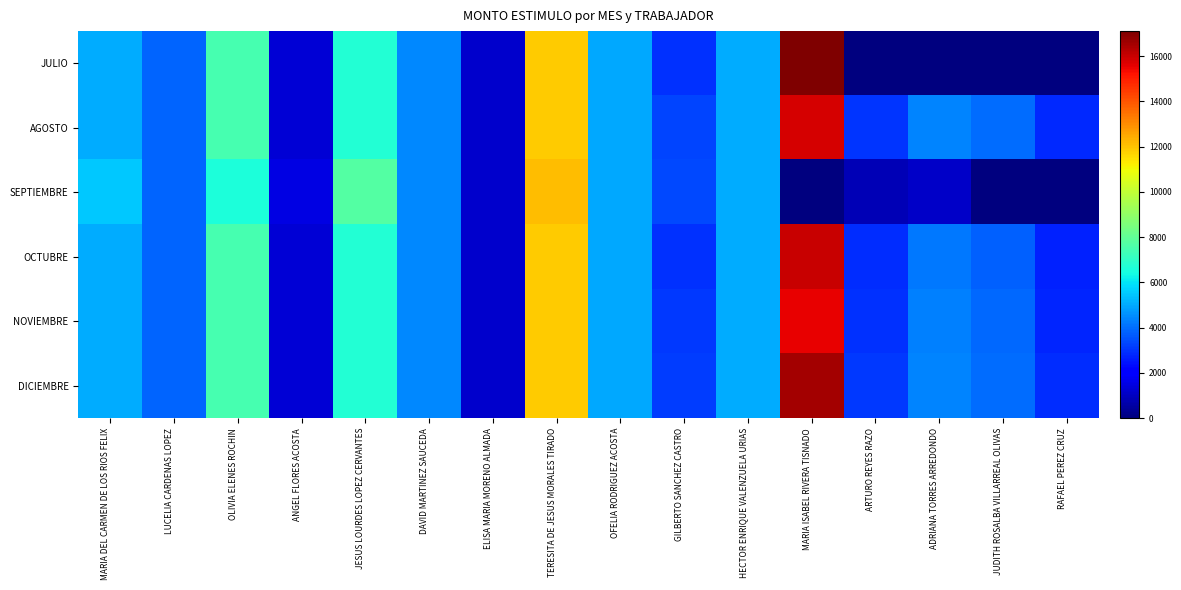

Reading left to right, transcribe all the data shown in this chart.

JULIO: MARIA DEL CARMEN DE LOS RIOS FELIX=5070.1	LUCELIA CARDENAS LOPEZ=3859.8	OLIVIA ELENES ROCHIN=7462.8	ANGEL FLORES ACOSTA=1311.5	JESUS LOURDES LOPEZ CERVANTES=6681.6	DAVID MARTINEZ SAUCEDA=4441.9	ELISA MARIA MORENO ALMADA=1190.2	TERESITA DE JESUS MORALES TIRADO=11879.5	OFELIA RODRIGUEZ ACOSTA=4976.4	GILBERTO SANCHEZ CASTRO=2980.3	HECTOR ENRIQUE VALENZUELA URIAS=5011.2	MARIA ISABEL RIVERA TISNADO=17100.9	ARTURO REYES RAZO=0.0	ADRIANA TORRES ARREDONDO=0.0	JUDITH ROSALBA VILLARREAL OLIVAS=0.0	RAFAEL PEREZ CRUZ=0.0
AGOSTO: MARIA DEL CARMEN DE LOS RIOS FELIX=5070.1	LUCELIA CARDENAS LOPEZ=3859.8	OLIVIA ELENES ROCHIN=7462.8	ANGEL FLORES ACOSTA=1311.5	JESUS LOURDES LOPEZ CERVANTES=6709.5	DAVID MARTINEZ SAUCEDA=4441.9	ELISA MARIA MORENO ALMADA=1190.2	TERESITA DE JESUS MORALES TIRADO=11879.5	OFELIA RODRIGUEZ ACOSTA=4976.4	GILBERTO SANCHEZ CASTRO=3339.0	HECTOR ENRIQUE VALENZUELA URIAS=5011.2	MARIA ISABEL RIVERA TISNADO=15771.2	ARTURO REYES RAZO=3061.5	ADRIANA TORRES ARREDONDO=4405.4	JUDITH ROSALBA VILLARREAL OLIVAS=3969.8	RAFAEL PEREZ CRUZ=2872.3
SEPTIEMBRE: MARIA DEL CARMEN DE LOS RIOS FELIX=5501.7	LUCELIA CARDENAS LOPEZ=3859.8	OLIVIA ELENES ROCHIN=6599.5	ANGEL FLORES ACOSTA=1486.3	JESUS LOURDES LOPEZ CERVANTES=7703.8	DAVID MARTINEZ SAUCEDA=4441.9	ELISA MARIA MORENO ALMADA=1190.2	TERESITA DE JESUS MORALES TIRADO=12128.7	OFELIA RODRIGUEZ ACOSTA=4976.4	GILBERTO SANCHEZ CASTRO=3406.6	HECTOR ENRIQUE VALENZUELA URIAS=5011.2	MARIA ISABEL RIVERA TISNADO=0.0	ARTURO REYES RAZO=822.2	ADRIANA TORRES ARREDONDO=1105.0	JUDITH ROSALBA VILLARREAL OLIVAS=0.0	RAFAEL PEREZ CRUZ=0.0
OCTUBRE: MARIA DEL CARMEN DE LOS RIOS FELIX=5070.1	LUCELIA CARDENAS LOPEZ=3859.8	OLIVIA ELENES ROCHIN=7462.8	ANGEL FLORES ACOSTA=1311.5	JESUS LOURDES LOPEZ CERVANTES=6681.6	DAVID MARTINEZ SAUCEDA=4441.9	ELISA MARIA MORENO ALMADA=1190.2	TERESITA DE JESUS MORALES TIRADO=11879.5	OFELIA RODRIGUEZ ACOSTA=4976.4	GILBERTO SANCHEZ CASTRO=3000.0	HECTOR ENRIQUE VALENZUELA URIAS=5011.2	MARIA ISABEL RIVERA TISNADO=16000.0	ARTURO REYES RAZO=2900.0	ADRIANA TORRES ARREDONDO=4200.0	JUDITH ROSALBA VILLARREAL OLIVAS=3800.0	RAFAEL PEREZ CRUZ=2700.0
NOVIEMBRE: MARIA DEL CARMEN DE LOS RIOS FELIX=5070.1	LUCELIA CARDENAS LOPEZ=3859.8	OLIVIA ELENES ROCHIN=7462.8	ANGEL FLORES ACOSTA=1311.5	JESUS LOURDES LOPEZ CERVANTES=6681.6	DAVID MARTINEZ SAUCEDA=4441.9	ELISA MARIA MORENO ALMADA=1190.2	TERESITA DE JESUS MORALES TIRADO=11879.5	OFELIA RODRIGUEZ ACOSTA=4976.4	GILBERTO SANCHEZ CASTRO=3100.0	HECTOR ENRIQUE VALENZUELA URIAS=5011.2	MARIA ISABEL RIVERA TISNADO=15500.0	ARTURO REYES RAZO=3000.0	ADRIANA TORRES ARREDONDO=4300.0	JUDITH ROSALBA VILLARREAL OLIVAS=3900.0	RAFAEL PEREZ CRUZ=2800.0
DICIEMBRE: MARIA DEL CARMEN DE LOS RIOS FELIX=5070.1	LUCELIA CARDENAS LOPEZ=3859.8	OLIVIA ELENES ROCHIN=7462.8	ANGEL FLORES ACOSTA=1311.5	JESUS LOURDES LOPEZ CERVANTES=6681.6	DAVID MARTINEZ SAUCEDA=4441.9	ELISA MARIA MORENO ALMADA=1190.2	TERESITA DE JESUS MORALES TIRADO=11879.5	OFELIA RODRIGUEZ ACOSTA=4976.4	GILBERTO SANCHEZ CASTRO=3200.0	HECTOR ENRIQUE VALENZUELA URIAS=5011.2	MARIA ISABEL RIVERA TISNADO=16500.0	ARTURO REYES RAZO=3100.0	ADRIANA TORRES ARREDONDO=4400.0	JUDITH ROSALBA VILLARREAL OLIVAS=4000.0	RAFAEL PEREZ CRUZ=2900.0